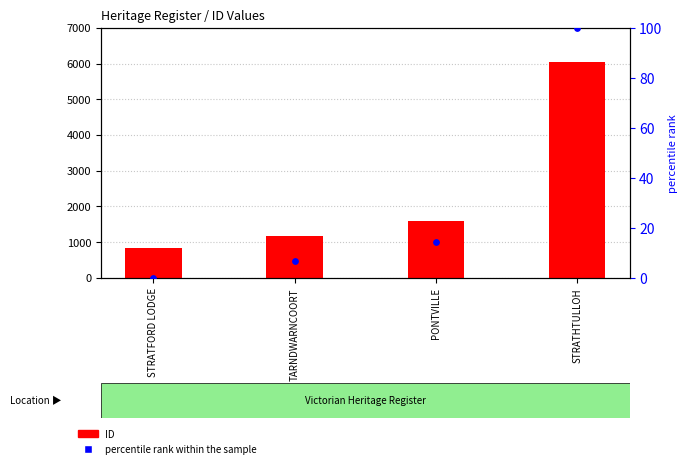

What are all the series names shown in the legend?

ID, percentile rank within the sample